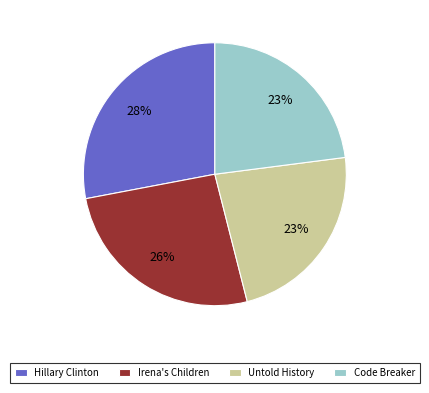

Do Hillary Clinton and Untold History together represent more than half of the pie?

Yes